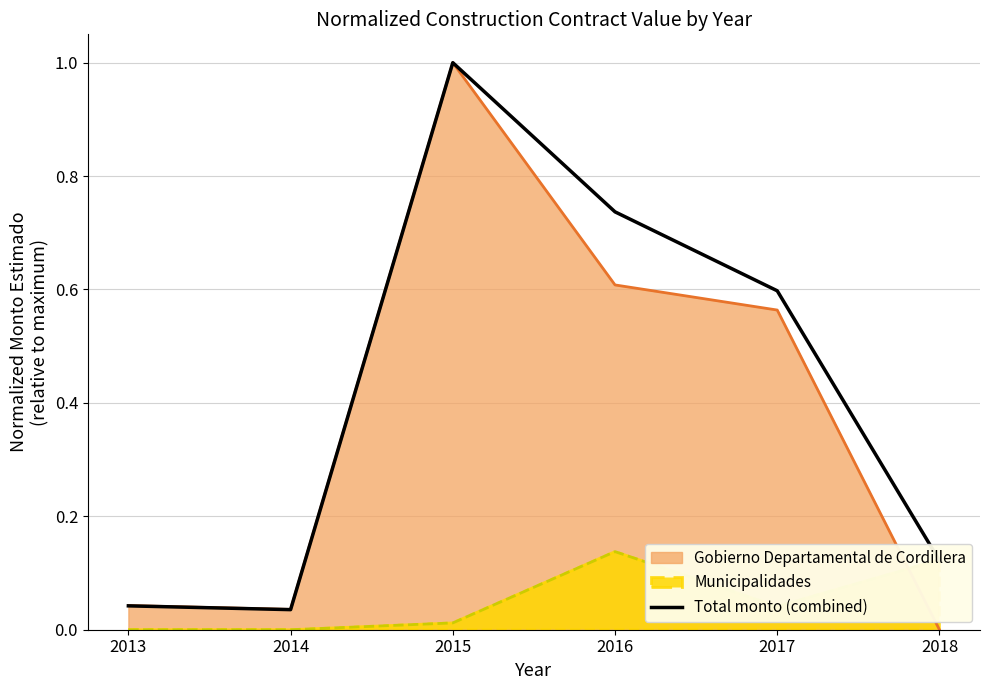

How many interior local peaks (higher than both neighbors) does the data have?

1